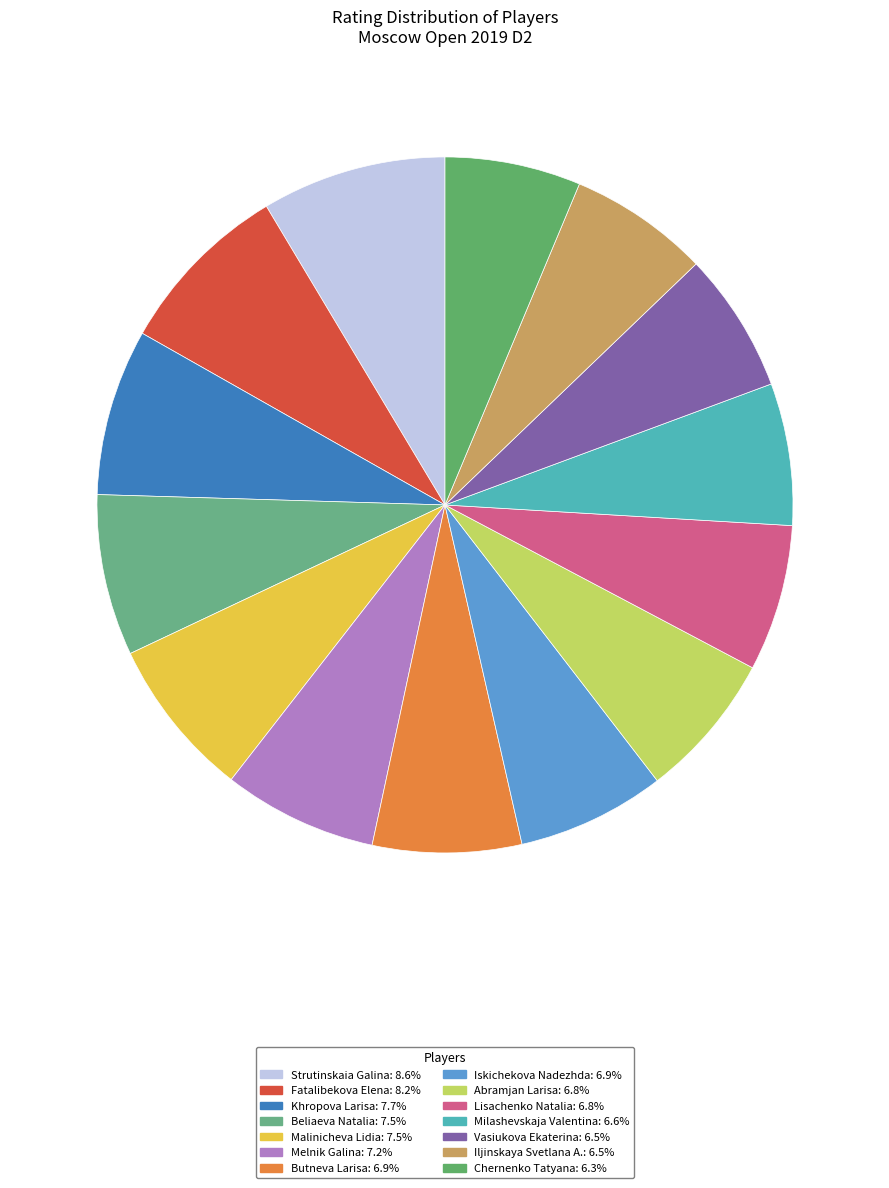

Do Iljinskaya Svetlana A. and Fatalibekova Elena together represent more than half of the pie?

No